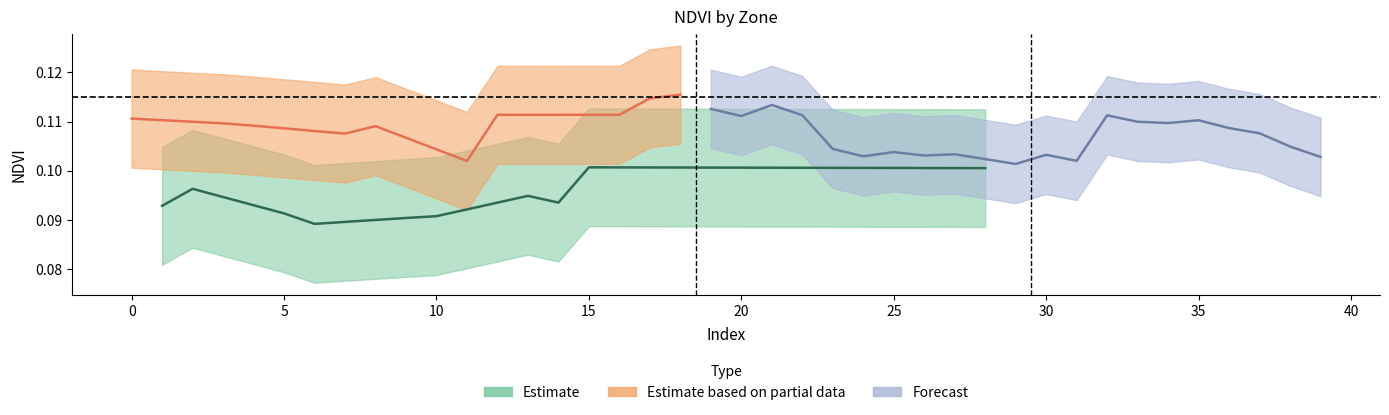

What is the value of the NDVI_zone0 point at the 3rd from the left?

0.1